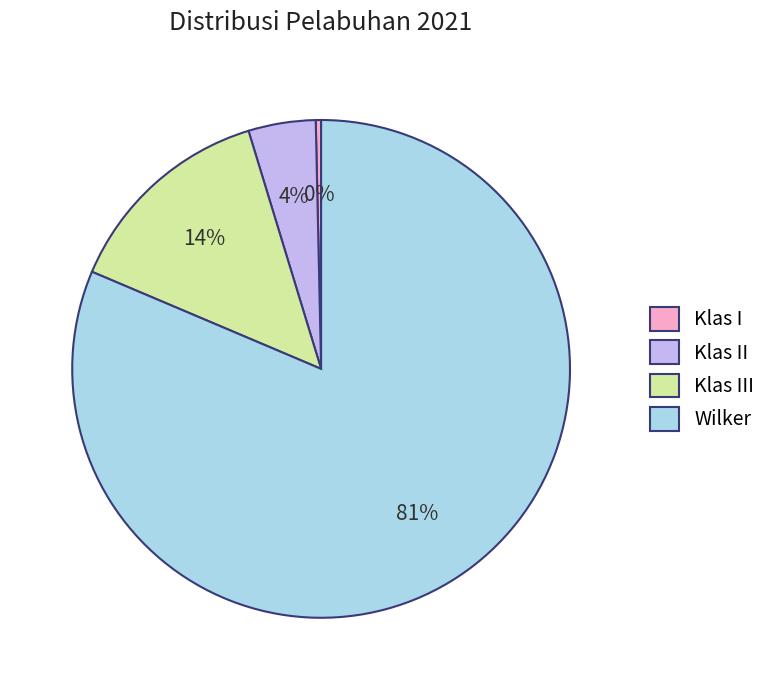

Does Wilker represent more than half of the total?

Yes